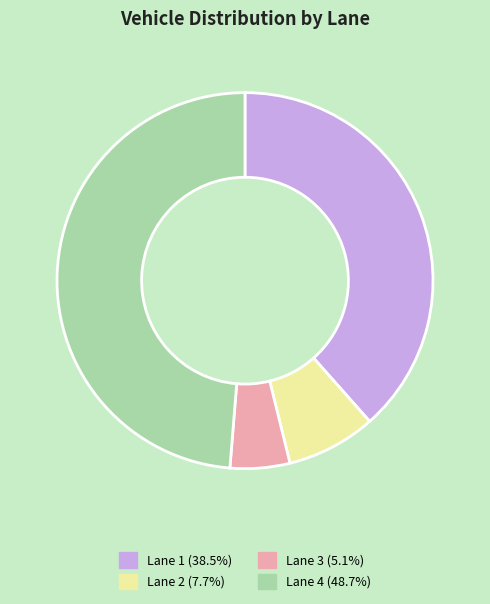

Does Lane 3 (5.1%) represent more than half of the total?

No